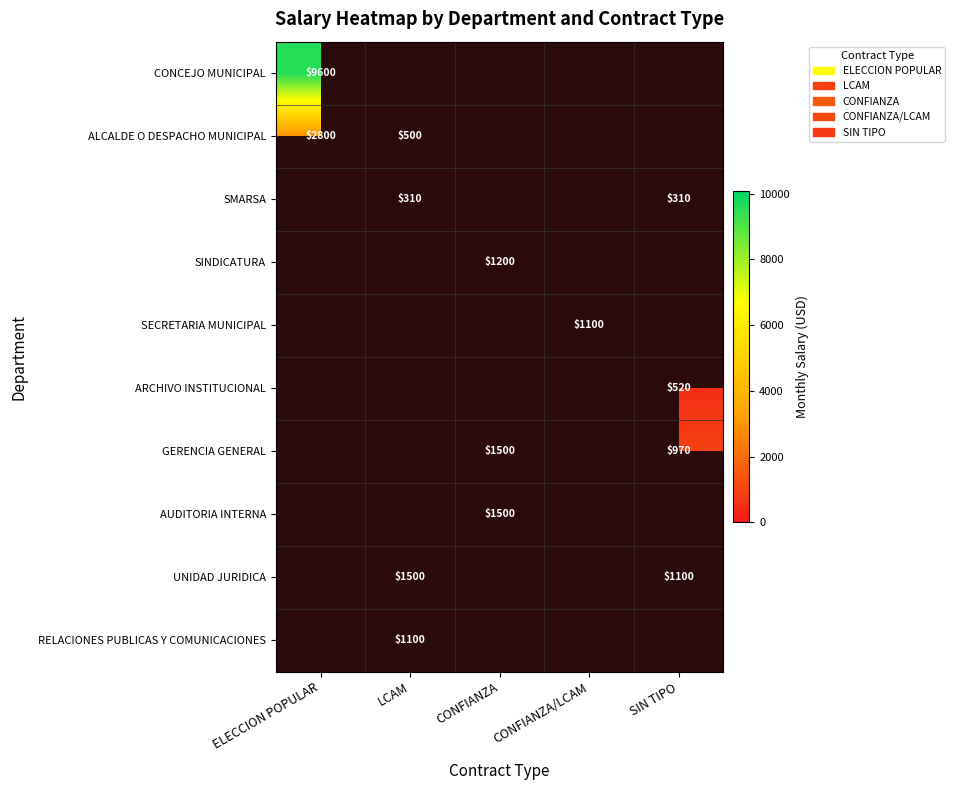

Between LCAM and CONFIANZA/LCAM, which is larger?

CONFIANZA/LCAM